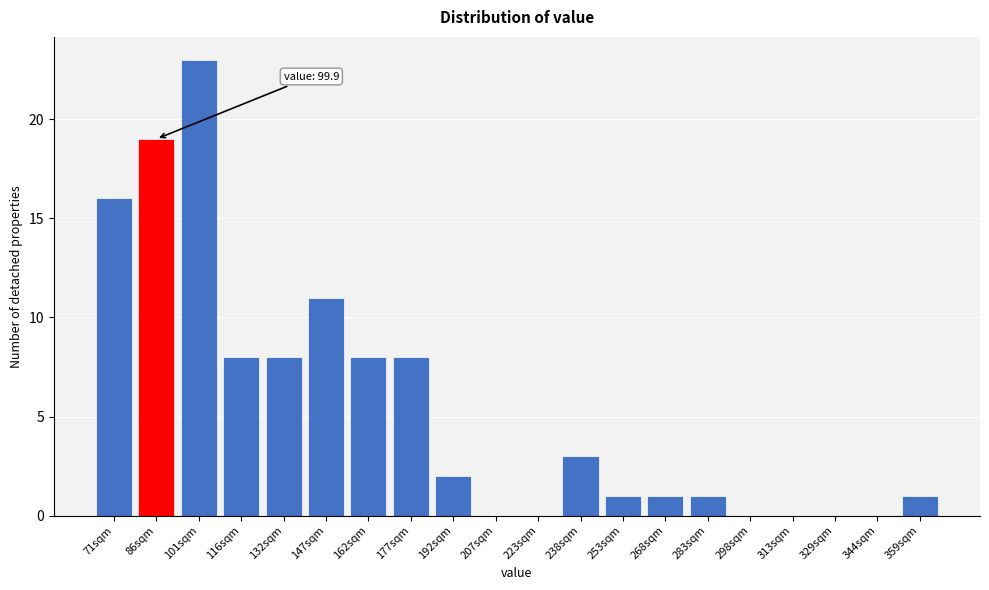

Reading left to right, transcribe all the data shown in this chart.

71sqm=16	86sqm=19	101sqm=23	116sqm=8	132sqm=8	147sqm=11	162sqm=8	177sqm=8	192sqm=2	207sqm=0	223sqm=0	238sqm=3	253sqm=1	268sqm=1	283sqm=1	298sqm=0	313sqm=0	329sqm=0	344sqm=0	359sqm=1